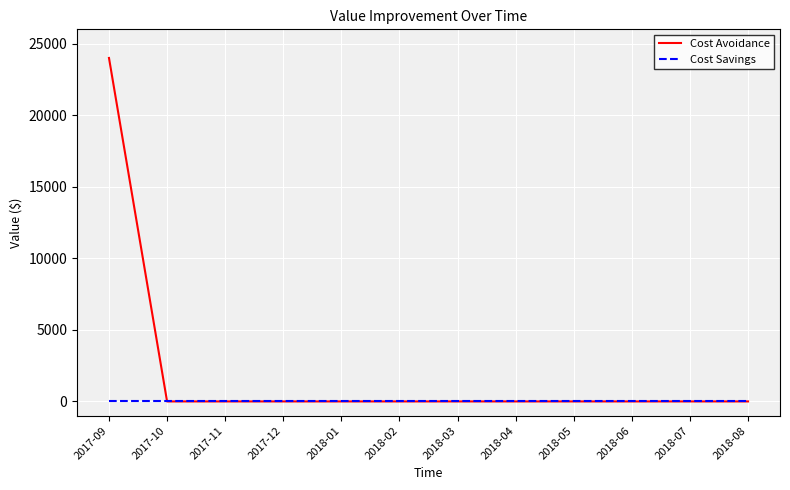

Which series has the largest total across all categories?

Cost Avoidance